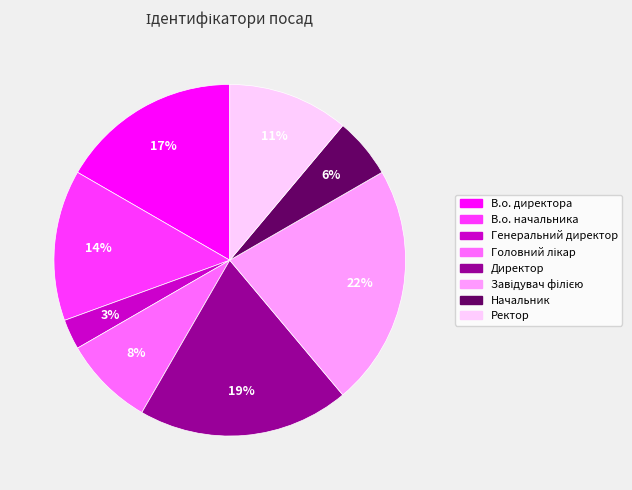

Is Начальник the majority of the pie?

No